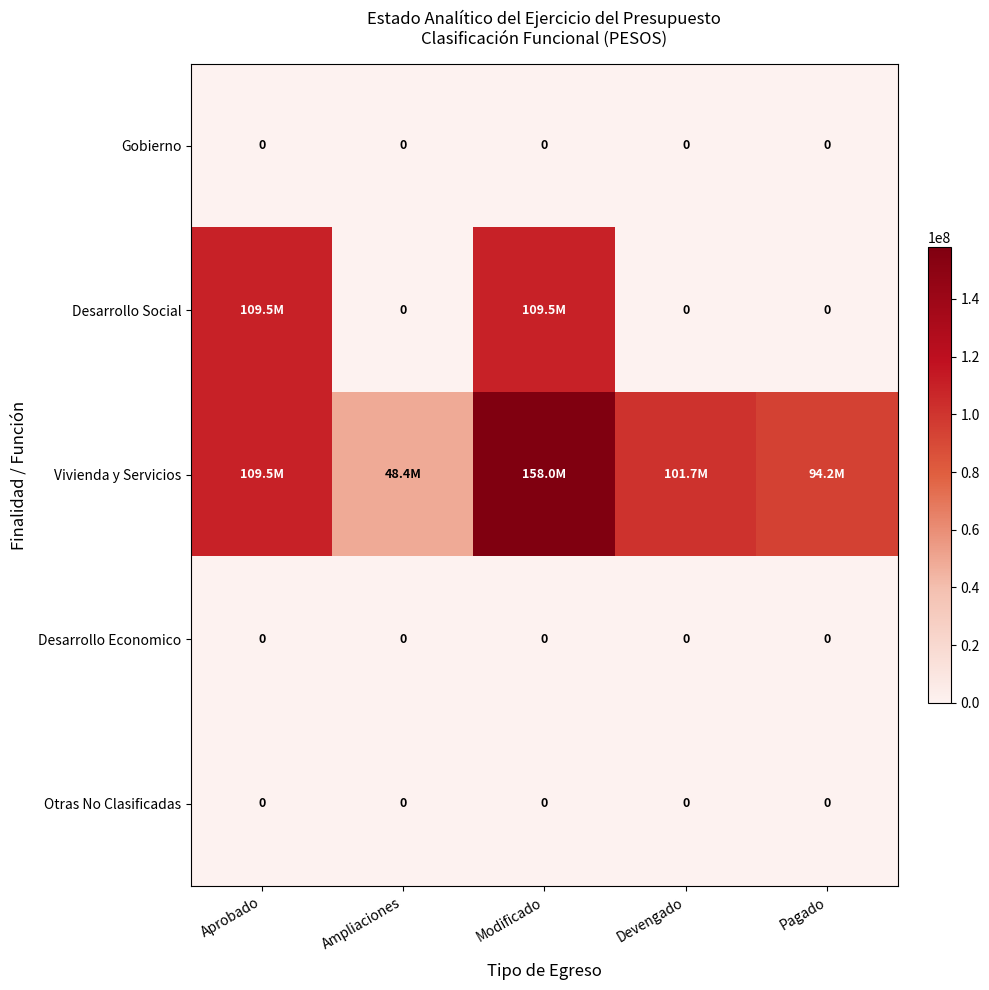

Which series has the widest spread of values?

Vivienda y Servicios